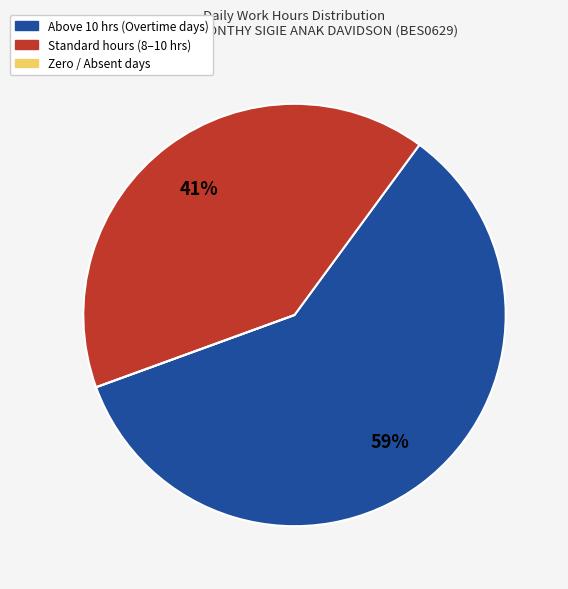

Does any single category account for the majority?

Yes